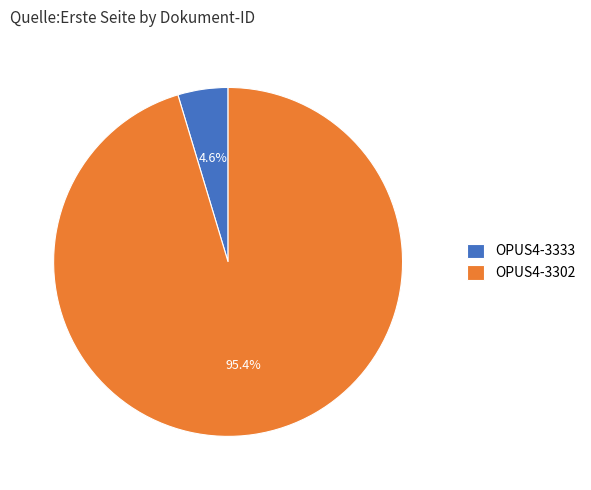

Count the number of slices in the pie.

2